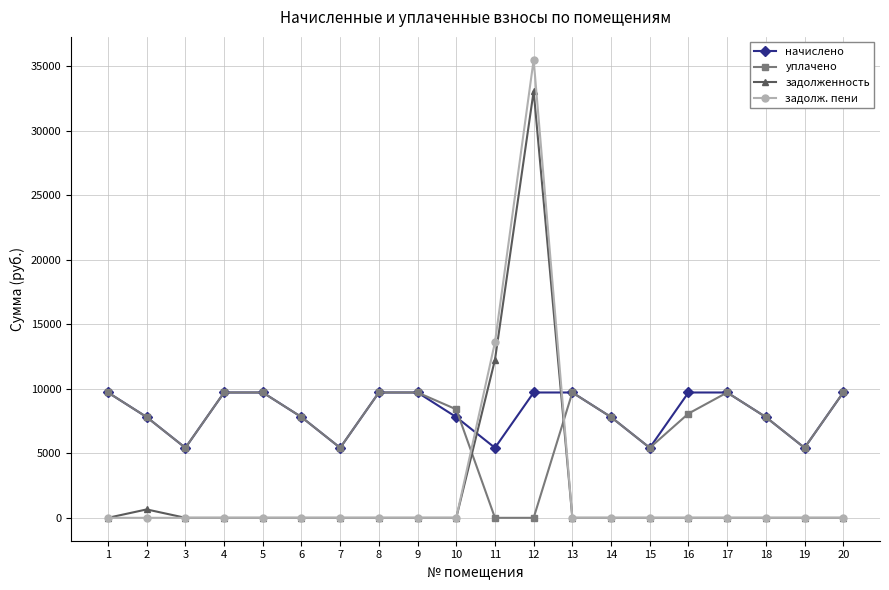

What is the greatest value displayed?

35478.7